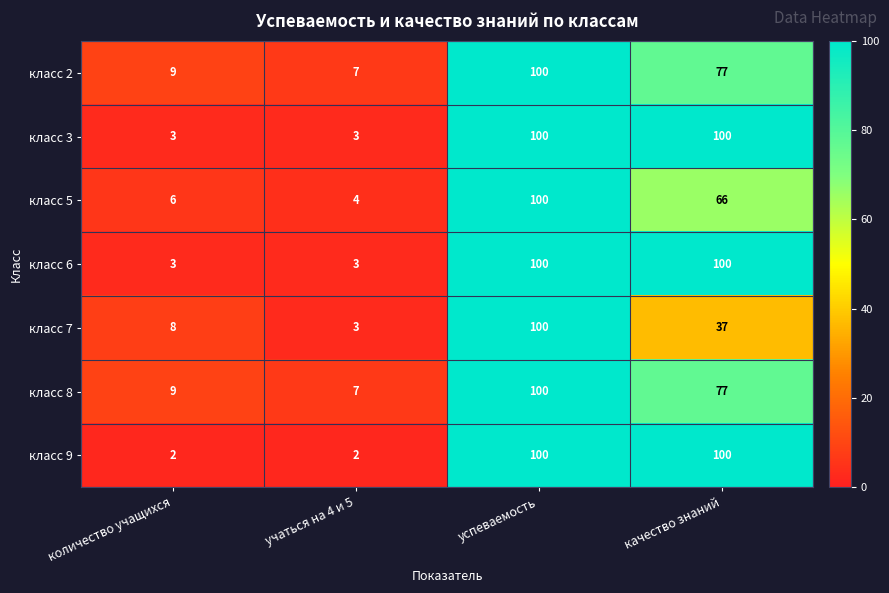

Is the value of класс 7 at количество учащихся greater than the value of класс 6 at качество знаний?

No